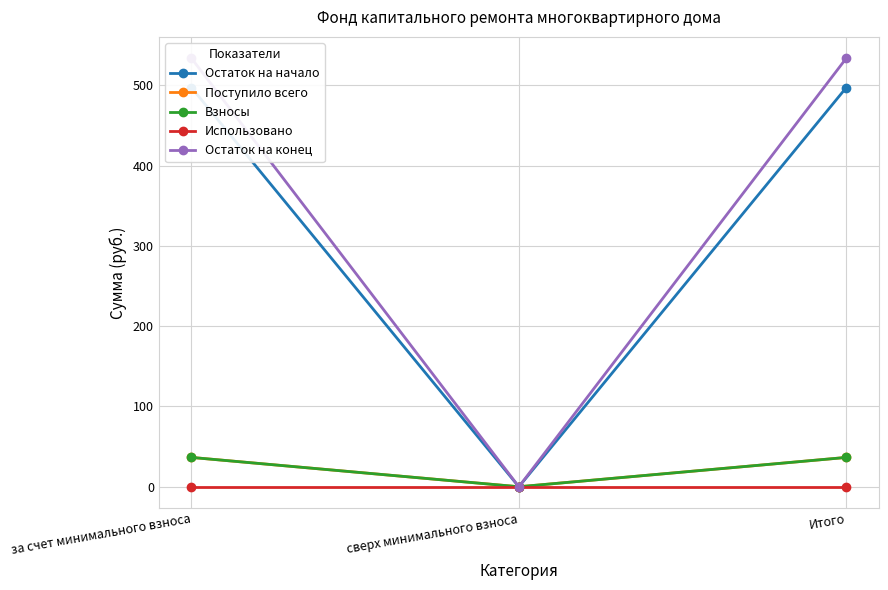

Reading left to right, transcribe all the data shown in this chart.

Остаток на начало: 497.0	0.0	497.0
Поступило всего: 36.5	0.0	36.5
Взносы: 36.5	0.0	36.5
Использовано: 0.0	0.0	0.0
Остаток на конец: 533.5	0.0	533.5